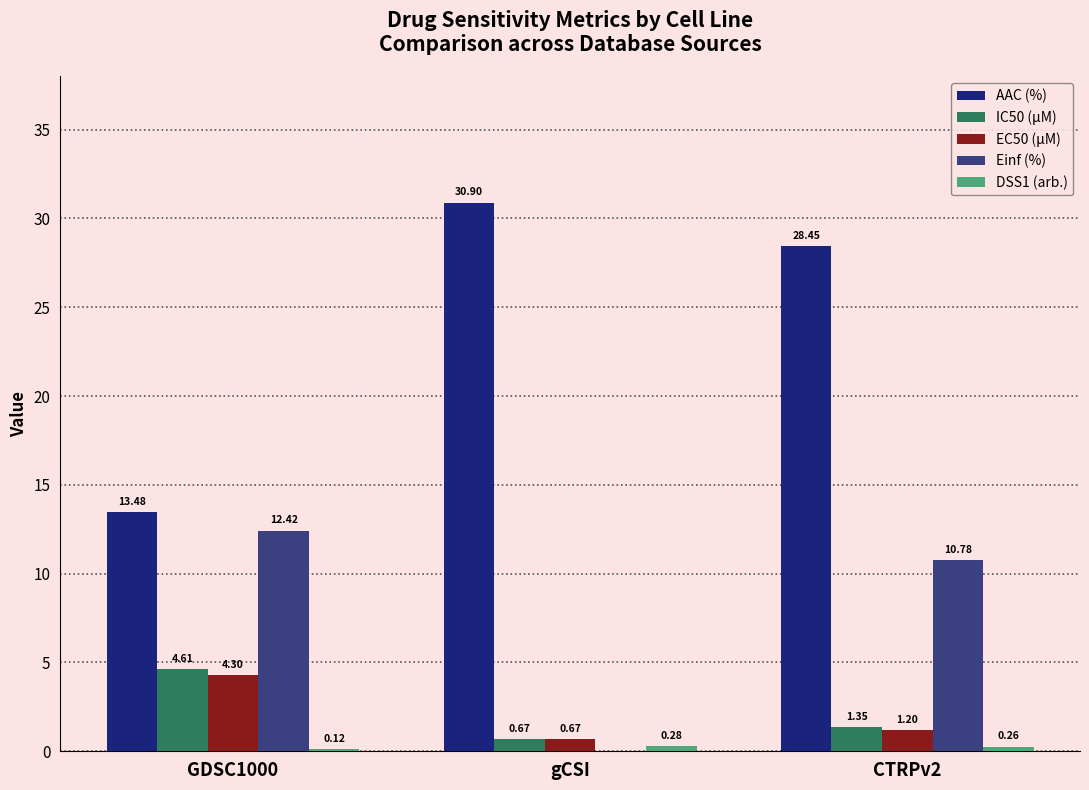

How many groups of bars are there?

3